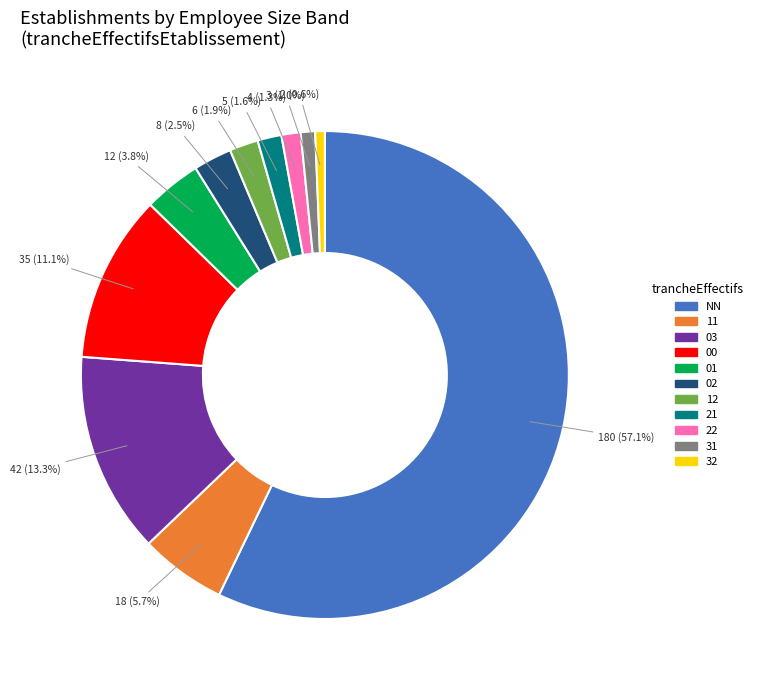

The 01 slice represents 4% of the pie. True or false?

True